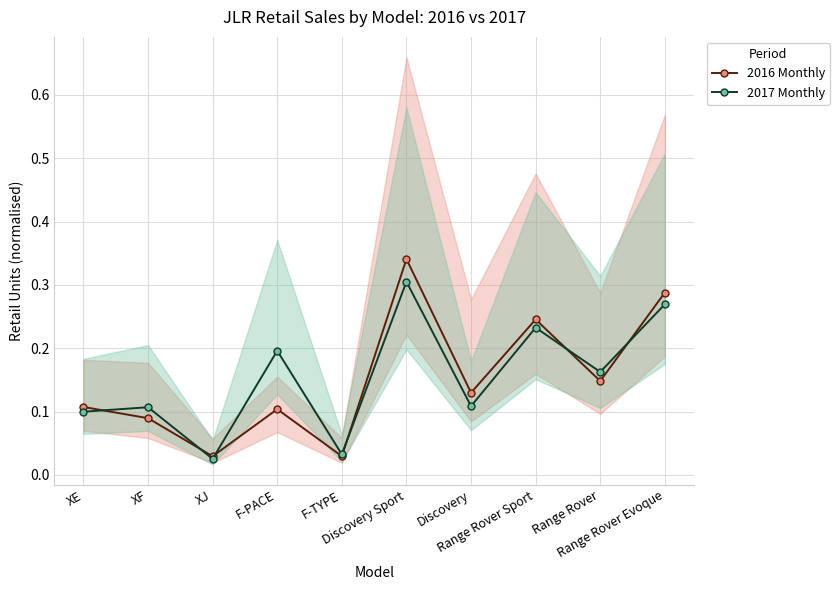

Which series changed the most between XJ and Range Rover?

2017 Monthly